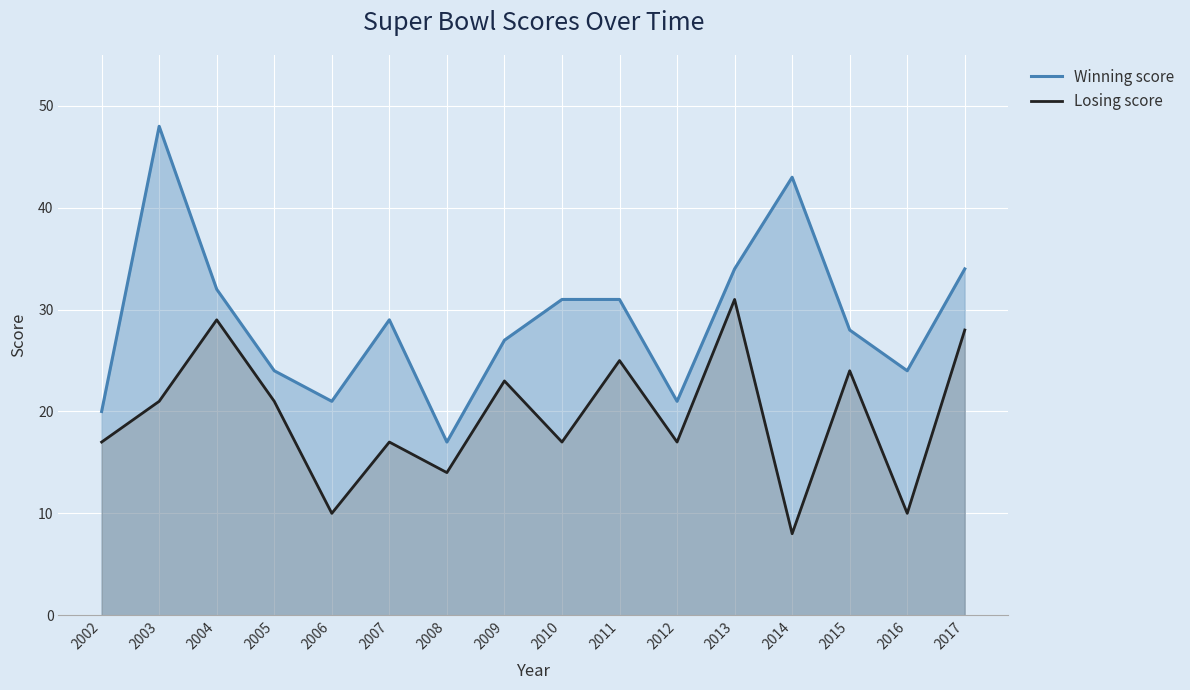

What are all the series names shown in the legend?

Winning score, Losing score